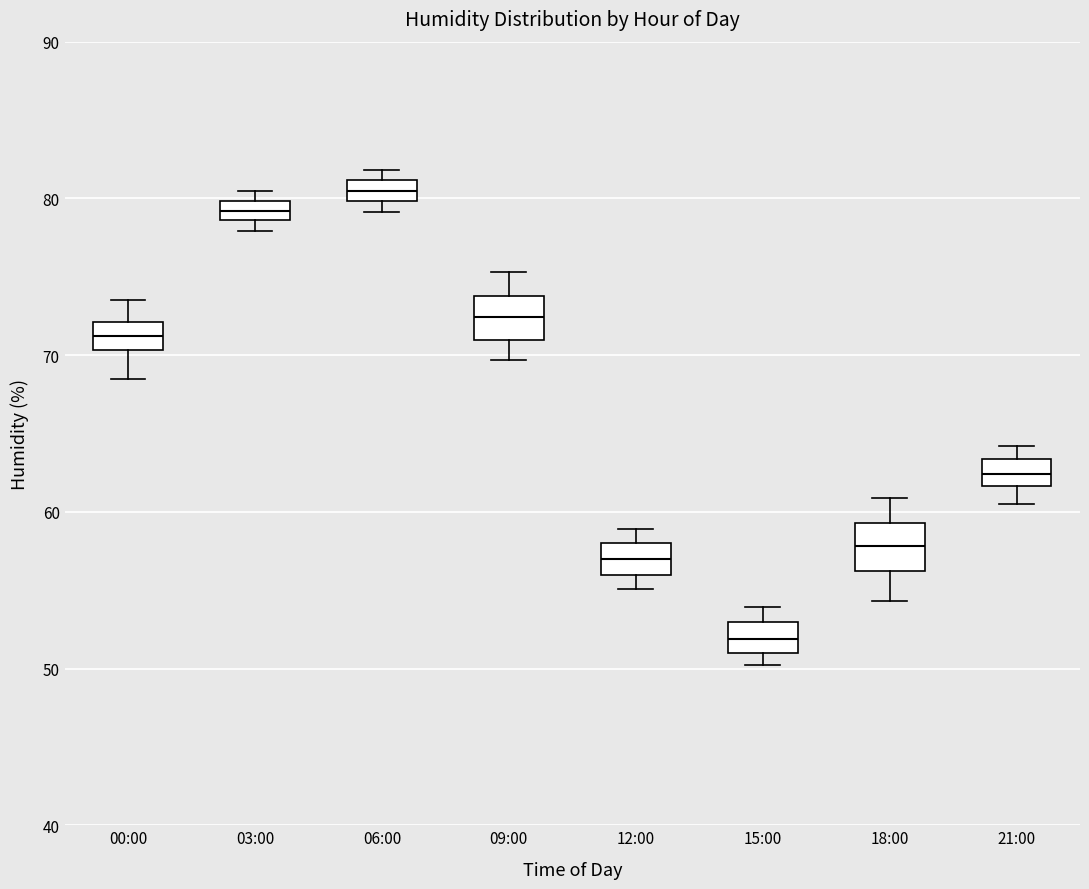

Which box's median line is the lowest?

15:00